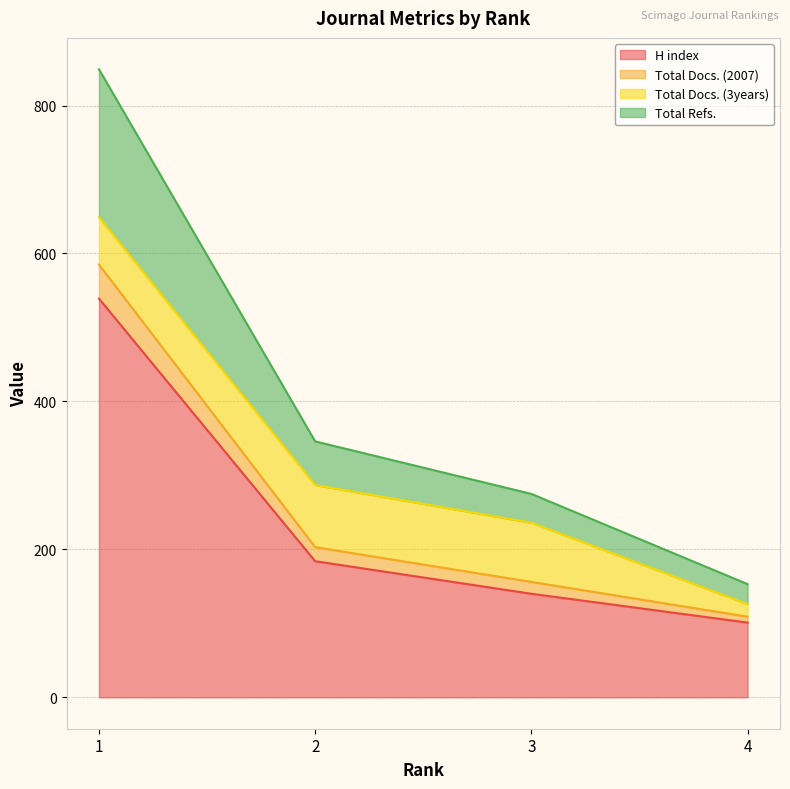

Rank the categories by H index value from highest to lowest.

1, 2, 3, 4